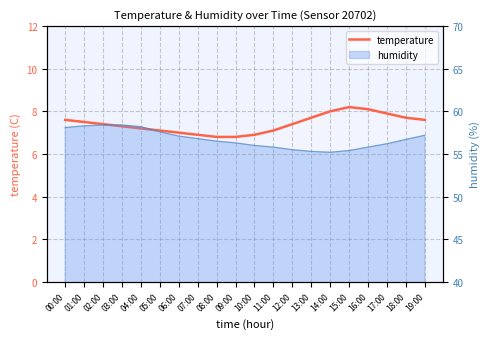

How many points are higher than both their immediate neighbors (excluding endpoints)?

1